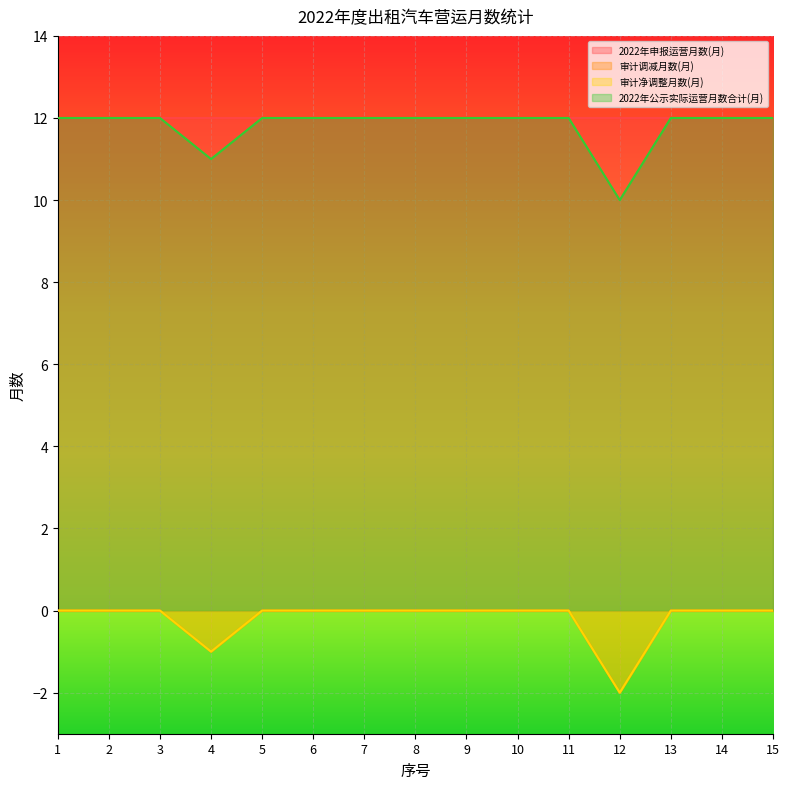

What is the difference between the highest and lowest values at 8?

12